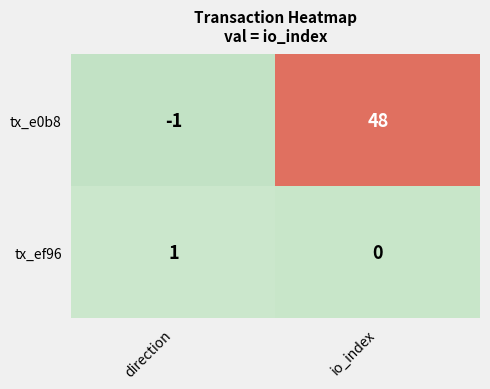

List the series in order of their overall mean, lowest first.

tx_ef96, tx_e0b8